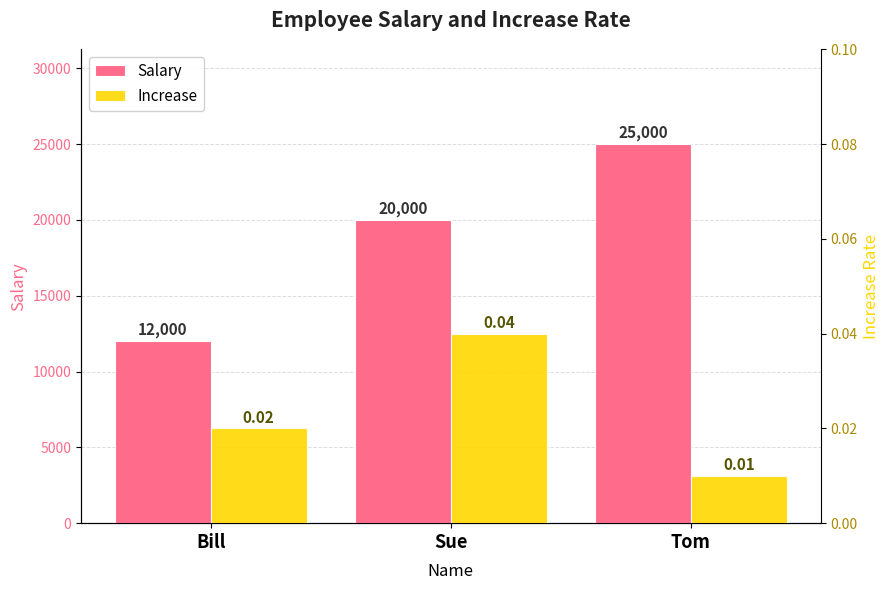

Between Sue and Tom, which is larger?

Tom